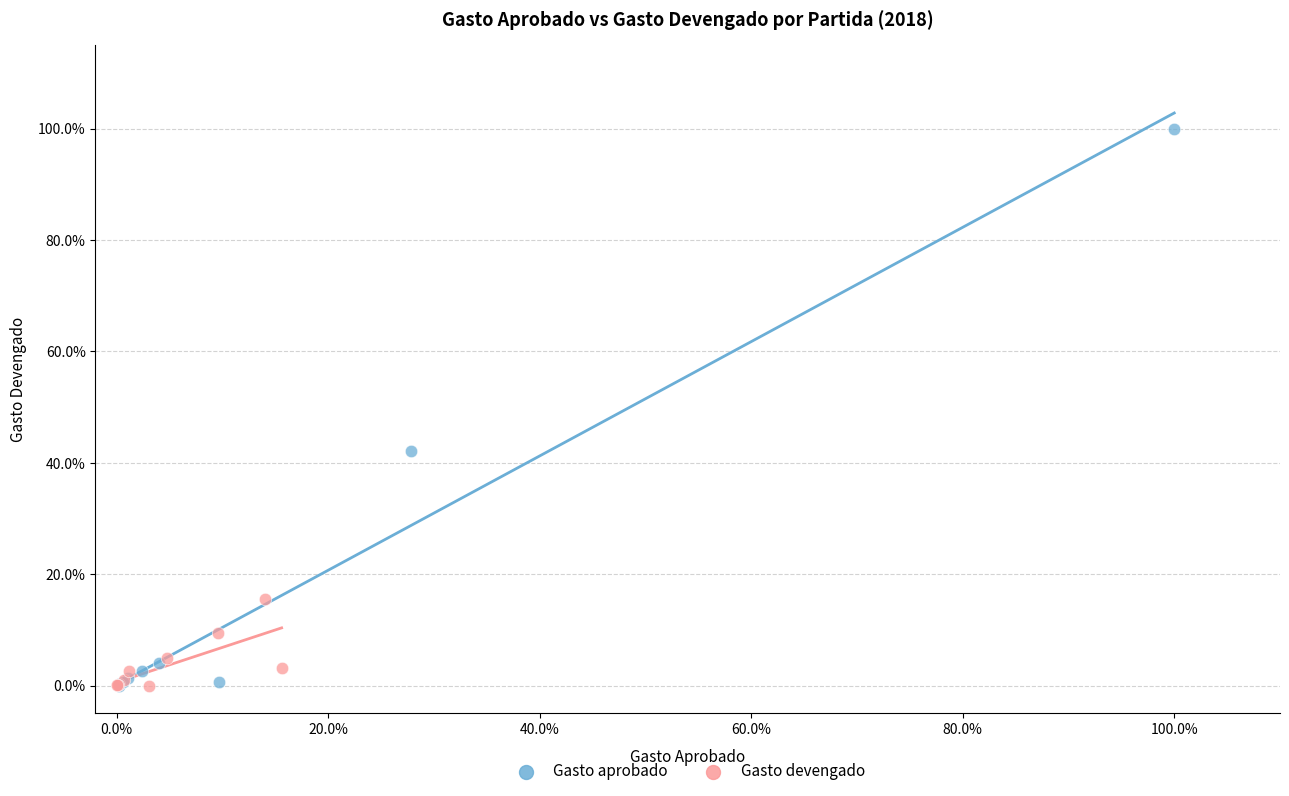

What are all the series names shown in the legend?

Gasto aprobado, Gasto devengado